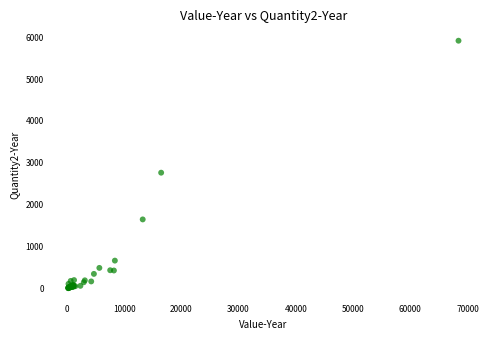

What Y value in the scatter plot is closest to 2961?

2765